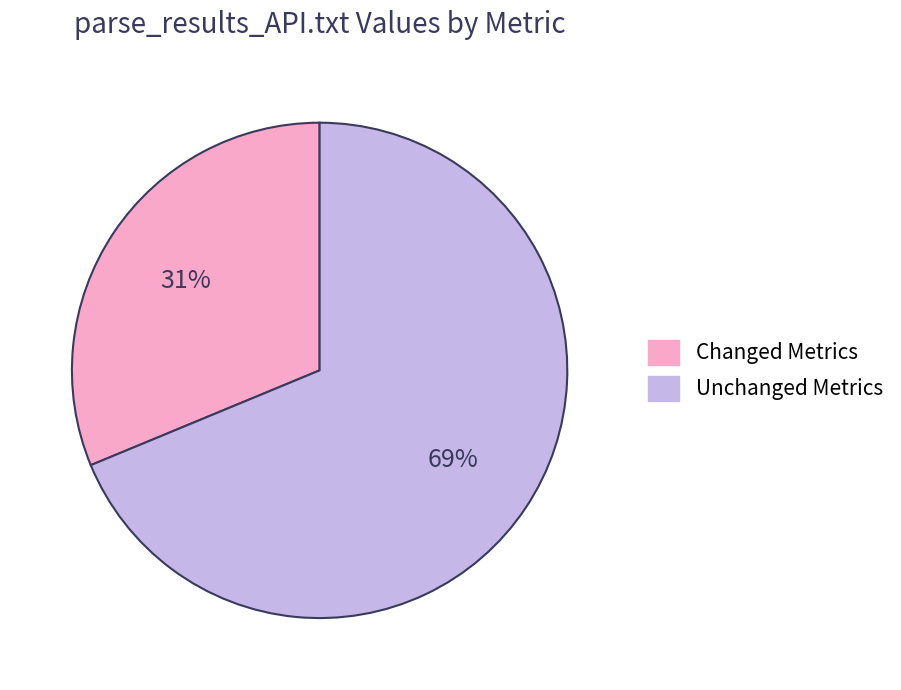

Does any single category account for the majority?

Yes